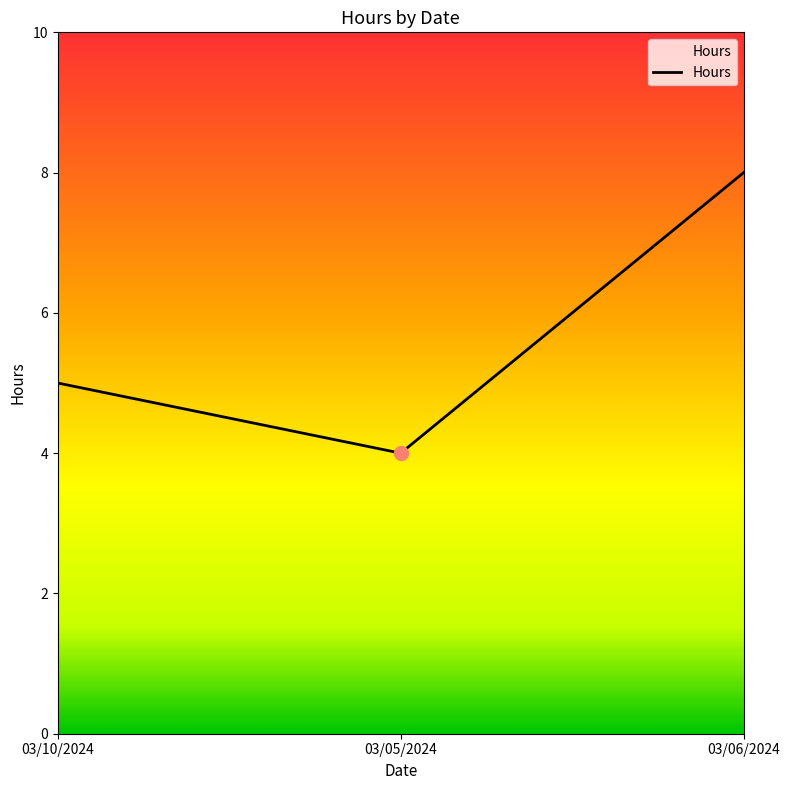

What is the approximate value at 03/05/2024?

4